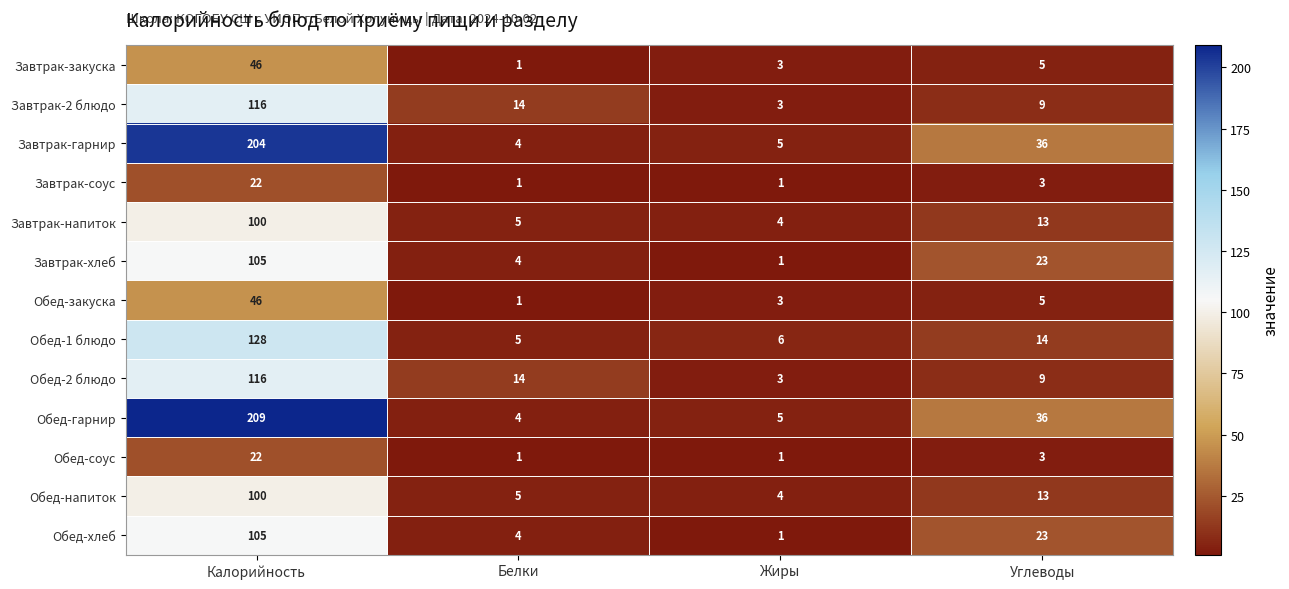

What is the total value across all series at Углеводы?

192